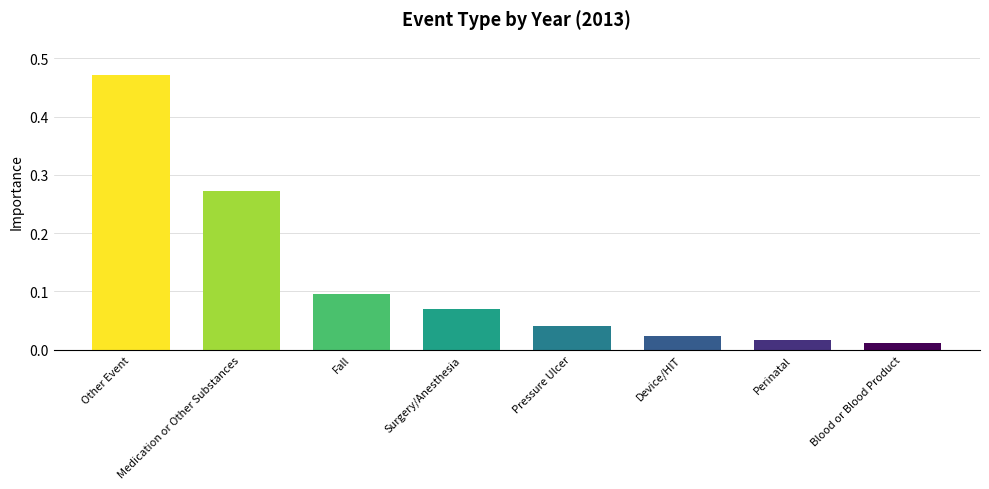

Rank the categories by value from lowest to highest.

Blood or Blood Product, Perinatal, Device/HIT, Pressure Ulcer, Surgery/Anesthesia, Fall, Medication or Other Substances, Other Event